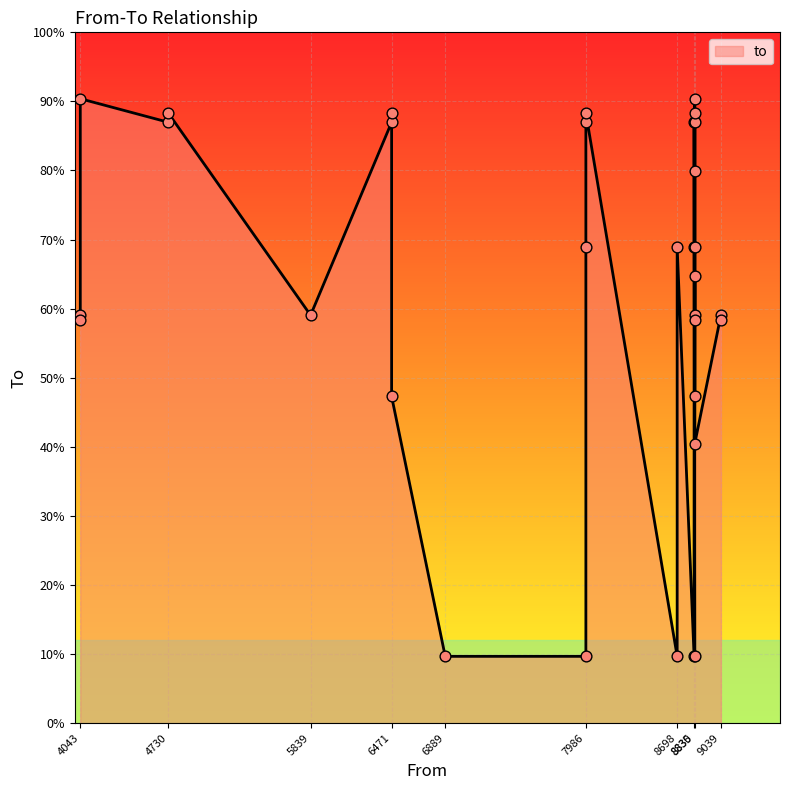

Between 8835 and 8835, which is larger?

8835